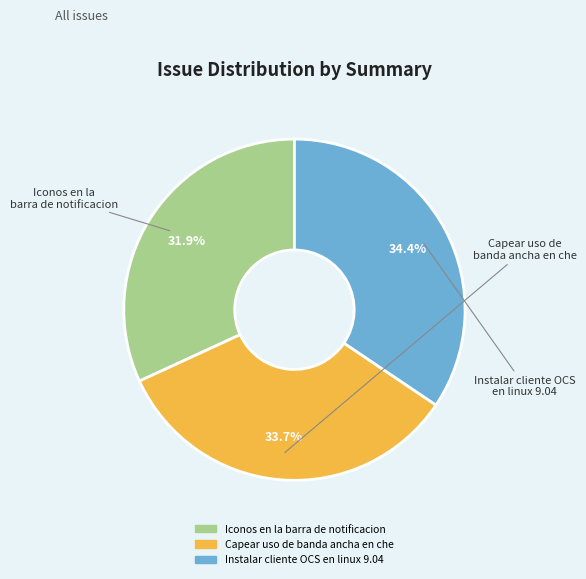

To the nearest percent, what is the difference between the largest and smallest slice percentages?

3%